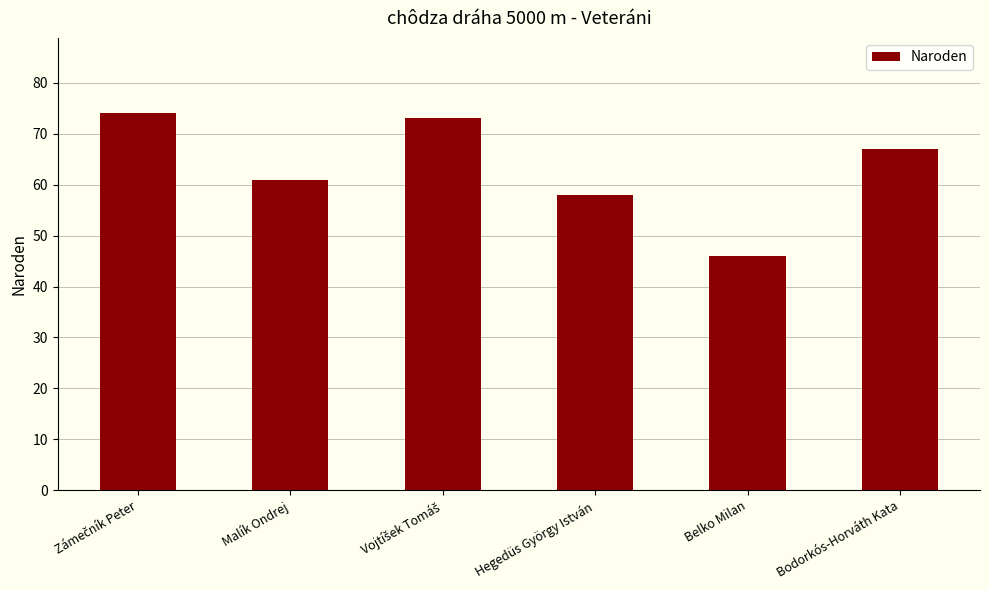

Are the bars horizontal?

No